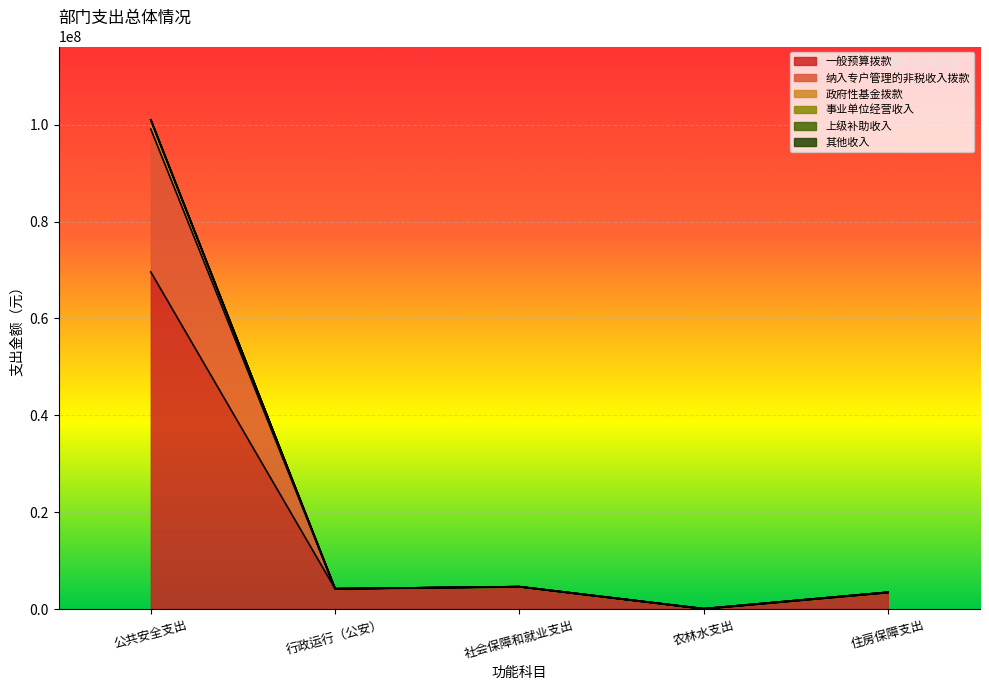

Which has a higher value, 行政运行（公安） or 农林水支出?

行政运行（公安）